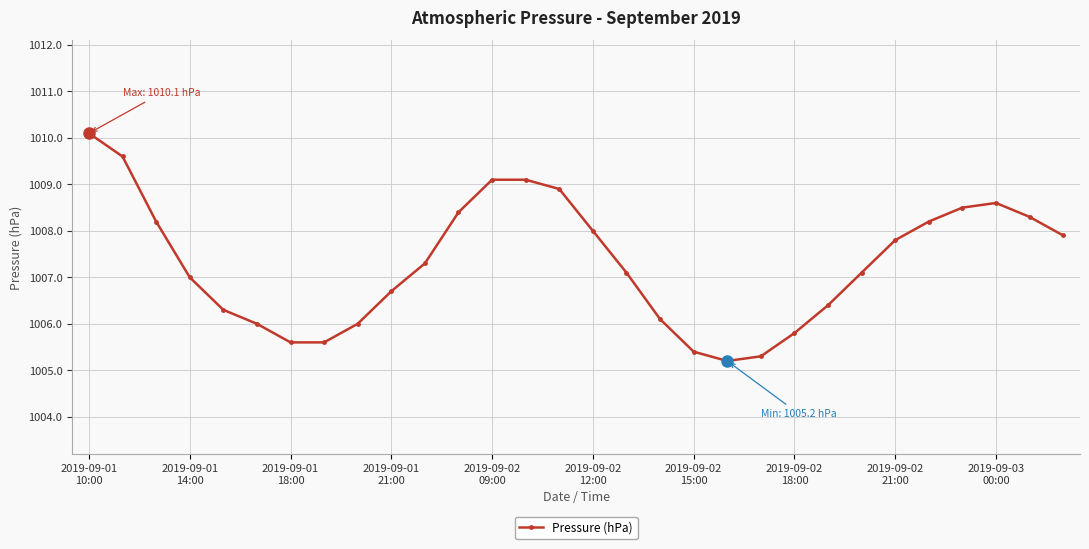

Count the number of data series in this chart.

1